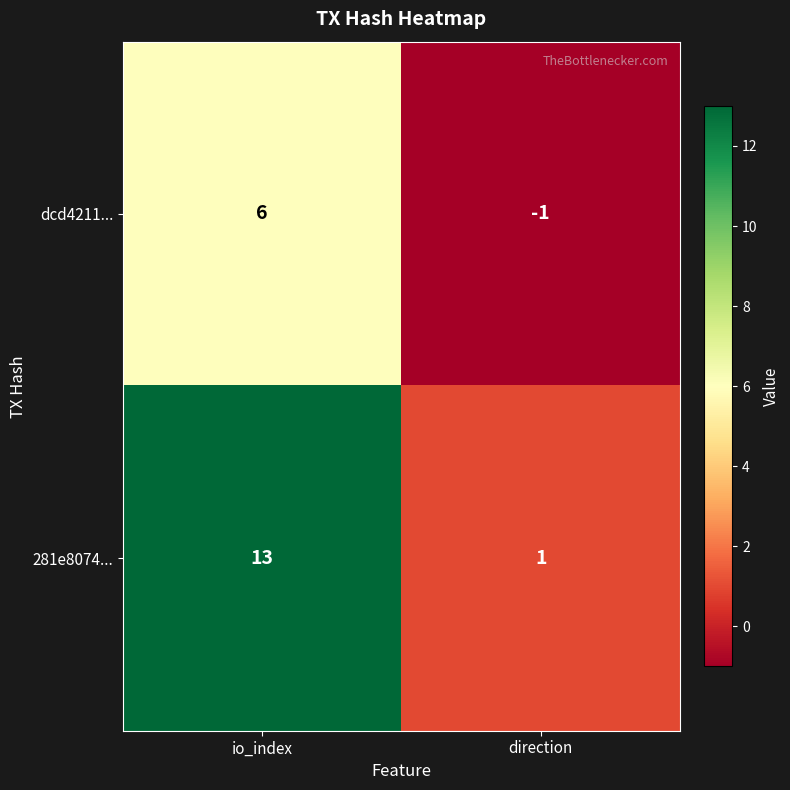

What is the average value of the 281e8074... series?

7